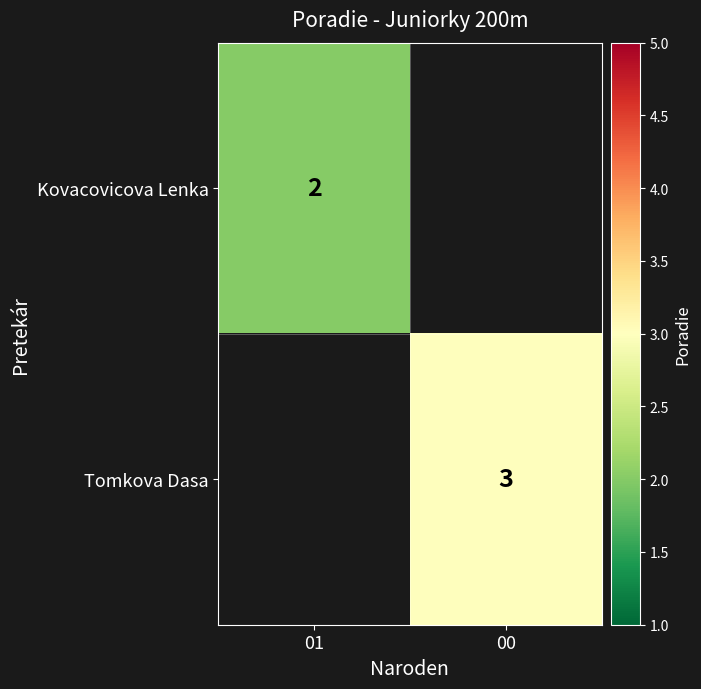

How many data points does each series have?

2